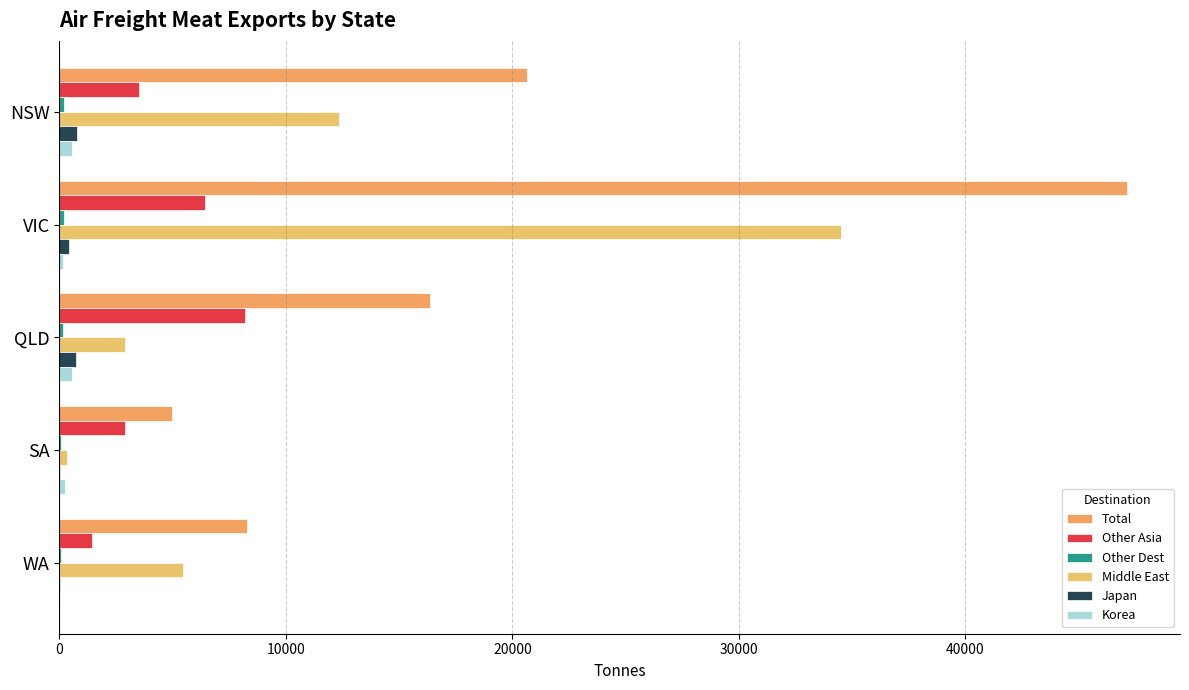

Count the number of data series in this chart.

6